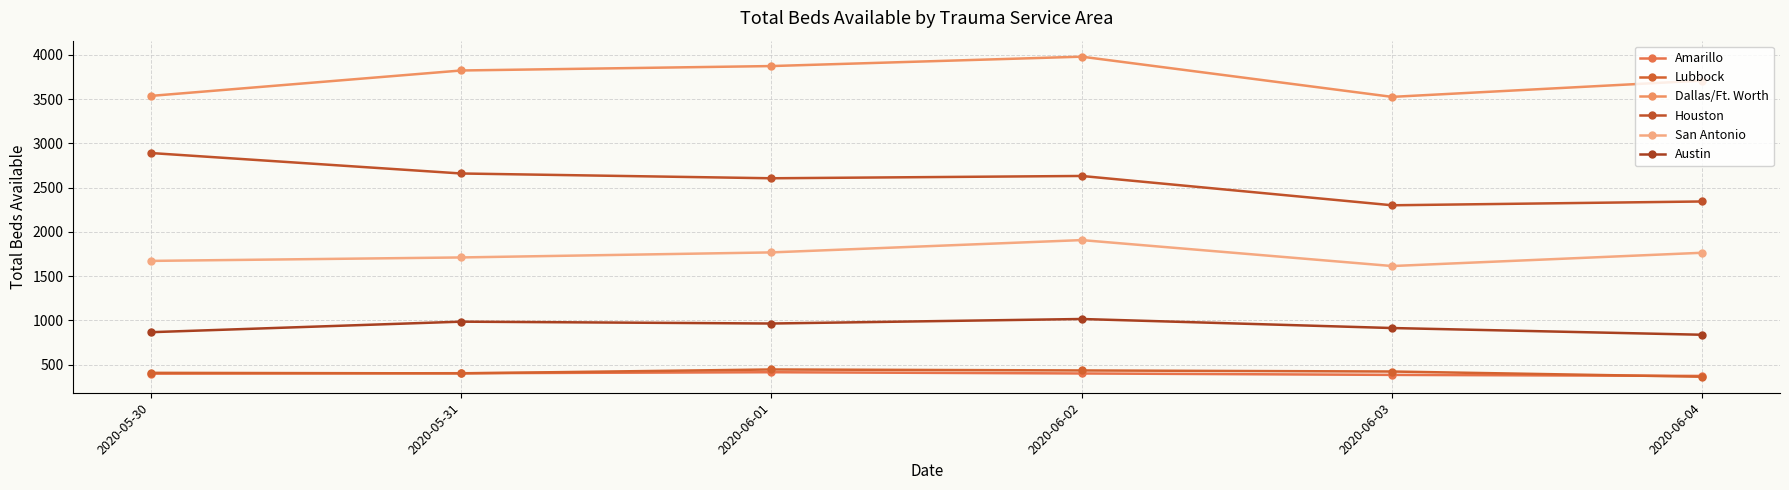

Is it true that Houston equals 1086 at 2020-05-30?

False